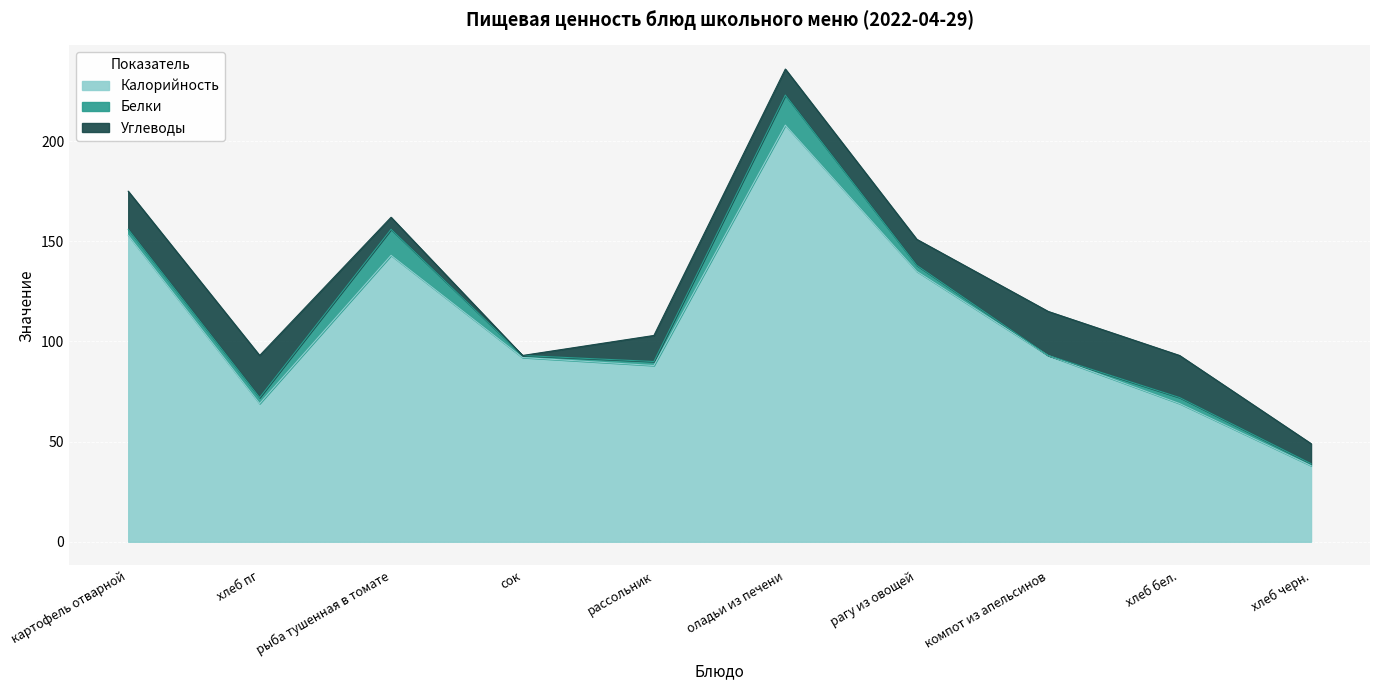

Which category has the highest value across all series?

оладьи из печени